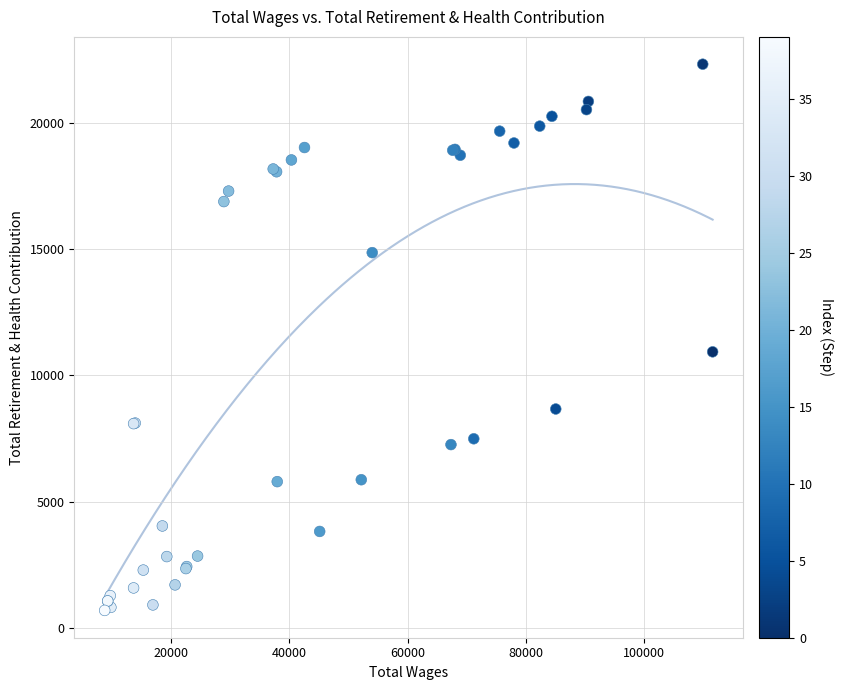

What Y value in the scatter plot is closest to 11504?

10929